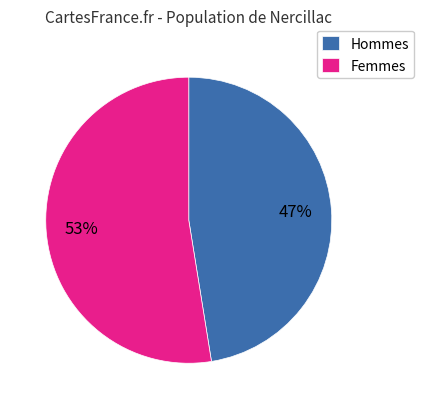

Does Hommes represent more than half of the total?

No